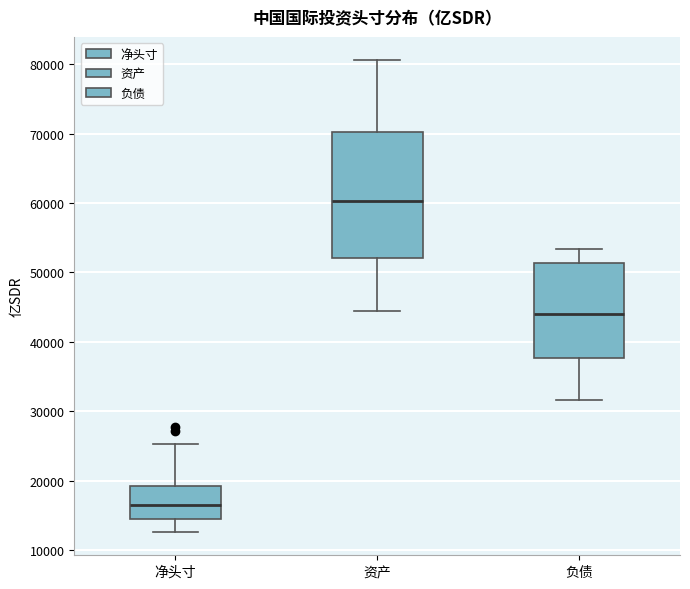

Which box's median line is the highest?

资产